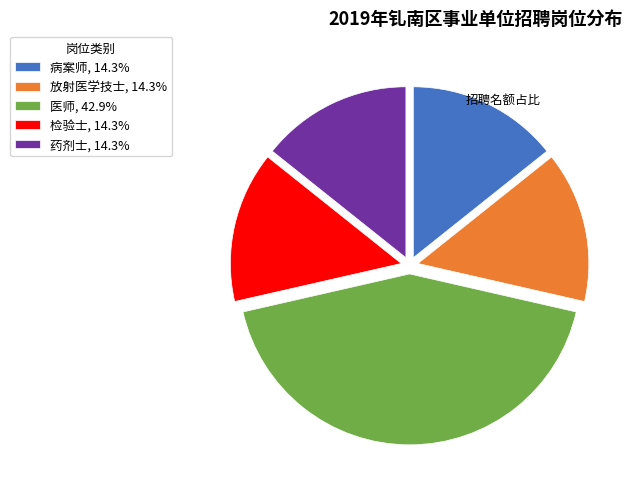

How many slices are in this pie chart?

5